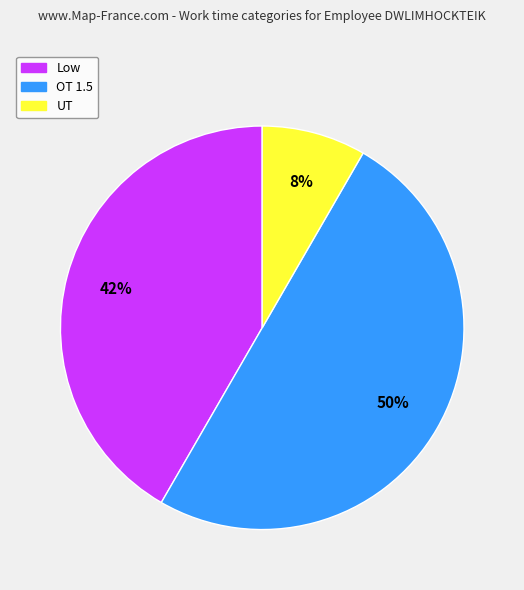

Count the number of slices in the pie.

3